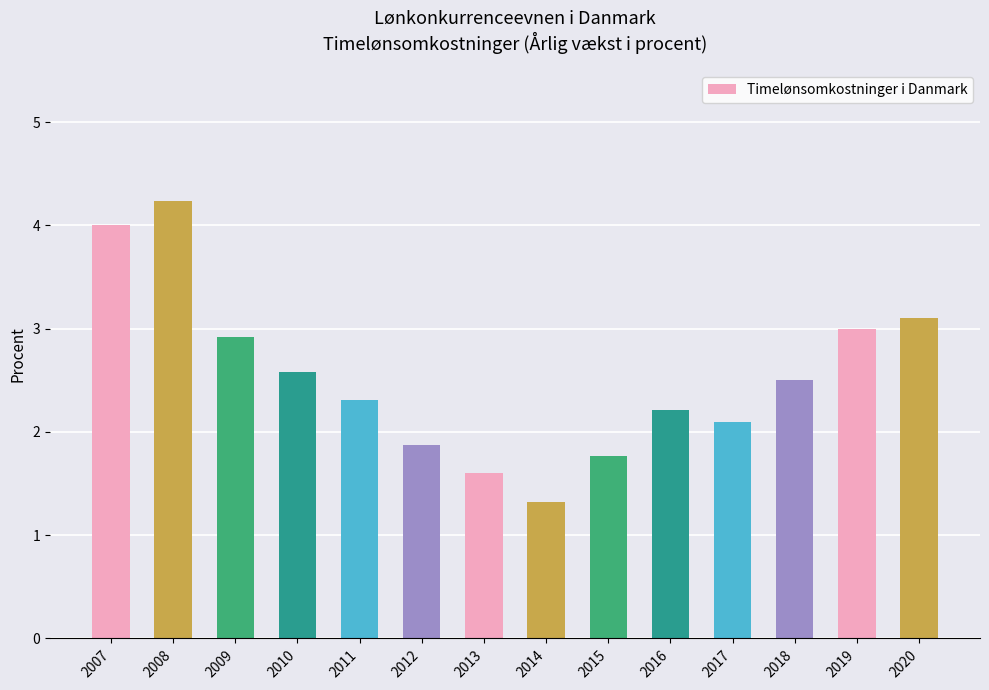

Does the chart contain stacked bars?

No